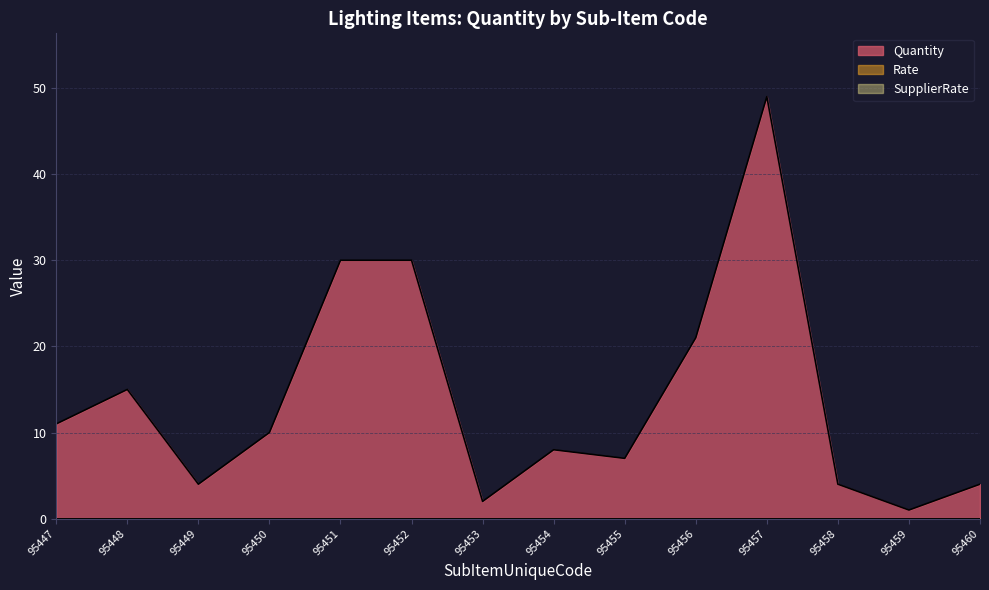

Which series has the widest spread of values?

Quantity